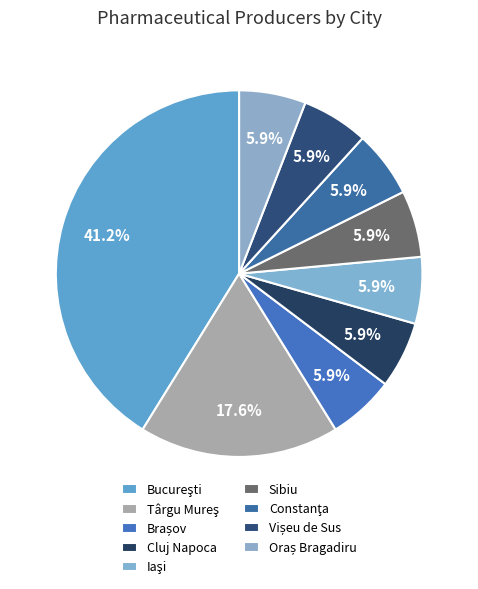

Combined, do Cluj Napoca and Brașov account for over 50%?

No